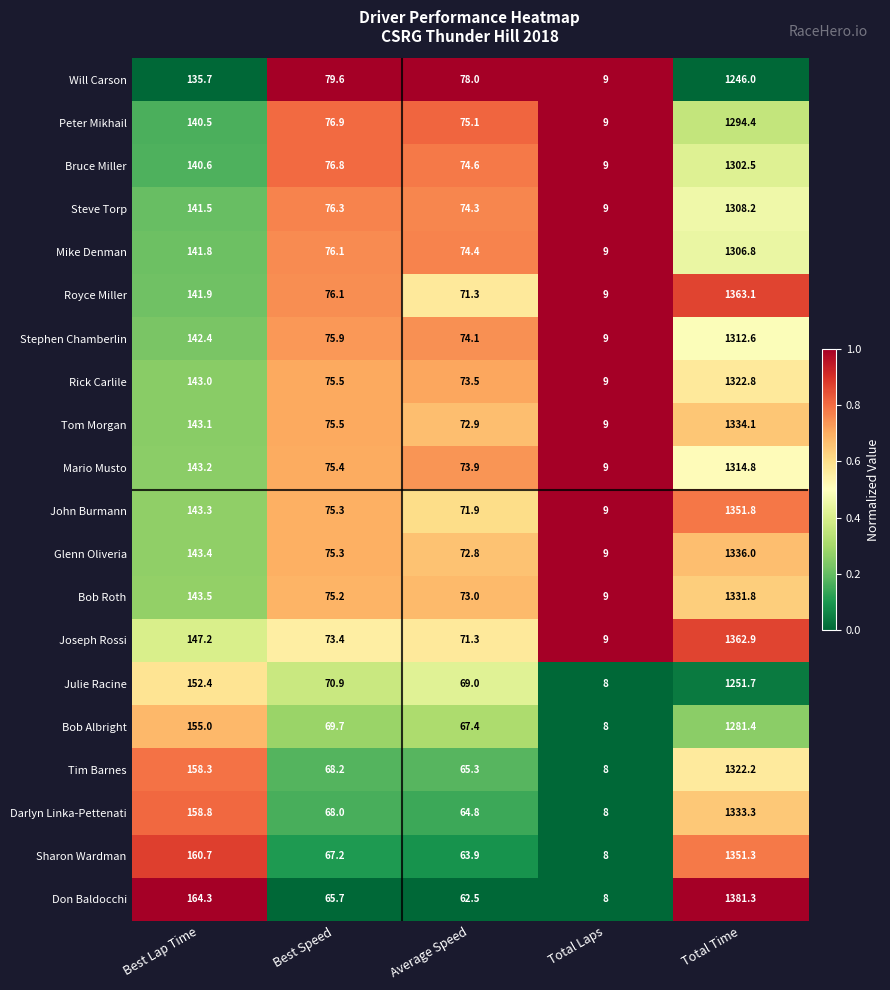

The value of Tom Morgan at Total Time is 1334.1. True or false?

True